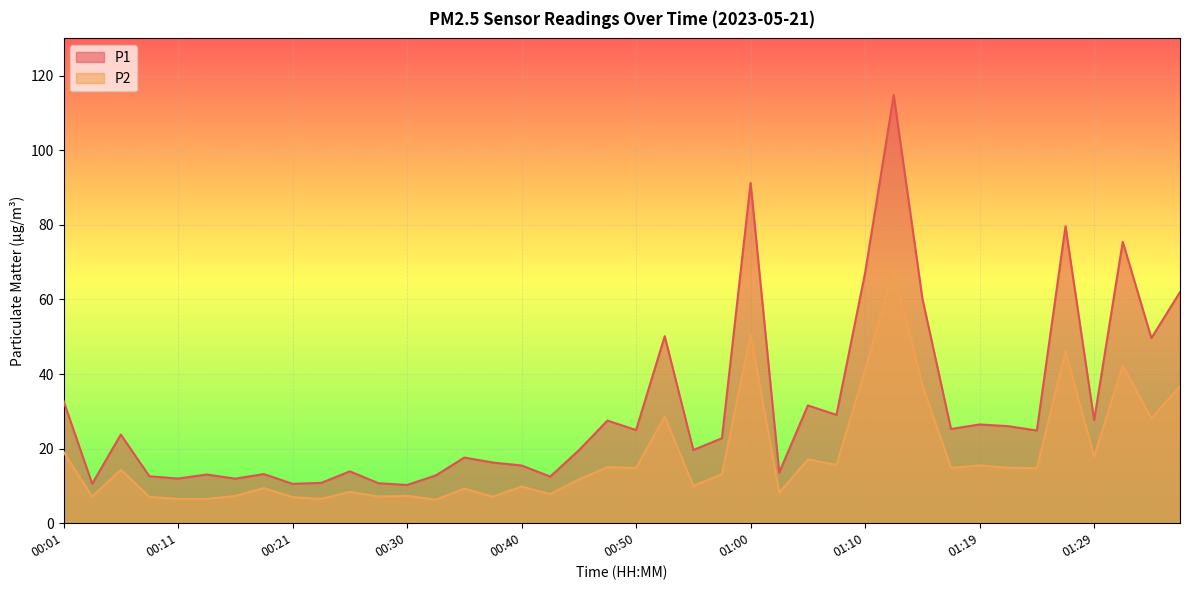

What is the difference between the second highest and minimum values in the P2 series?

44.3